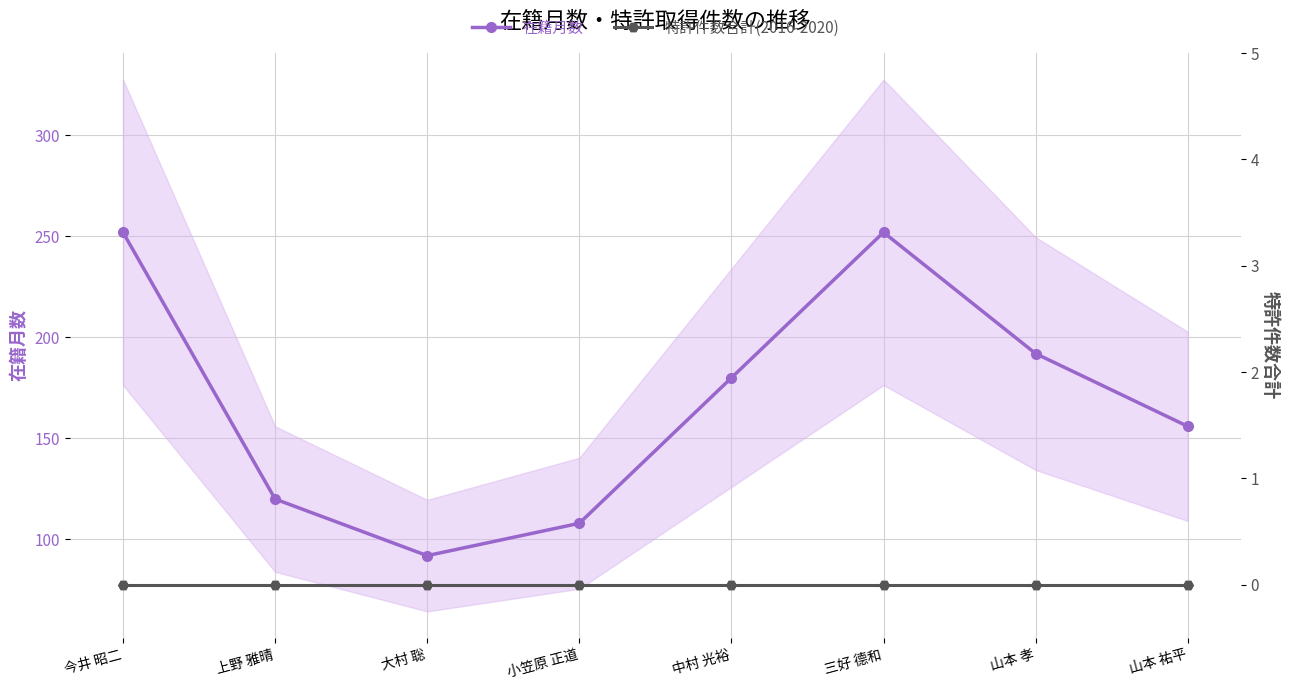

What is the total value across all series at 大村 聡?

92